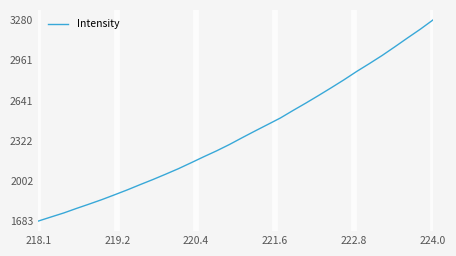

What is the maximum value shown in the chart?

3279.9